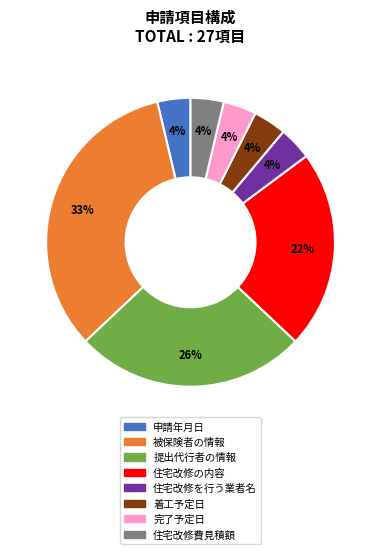

Count the number of slices in the pie.

8